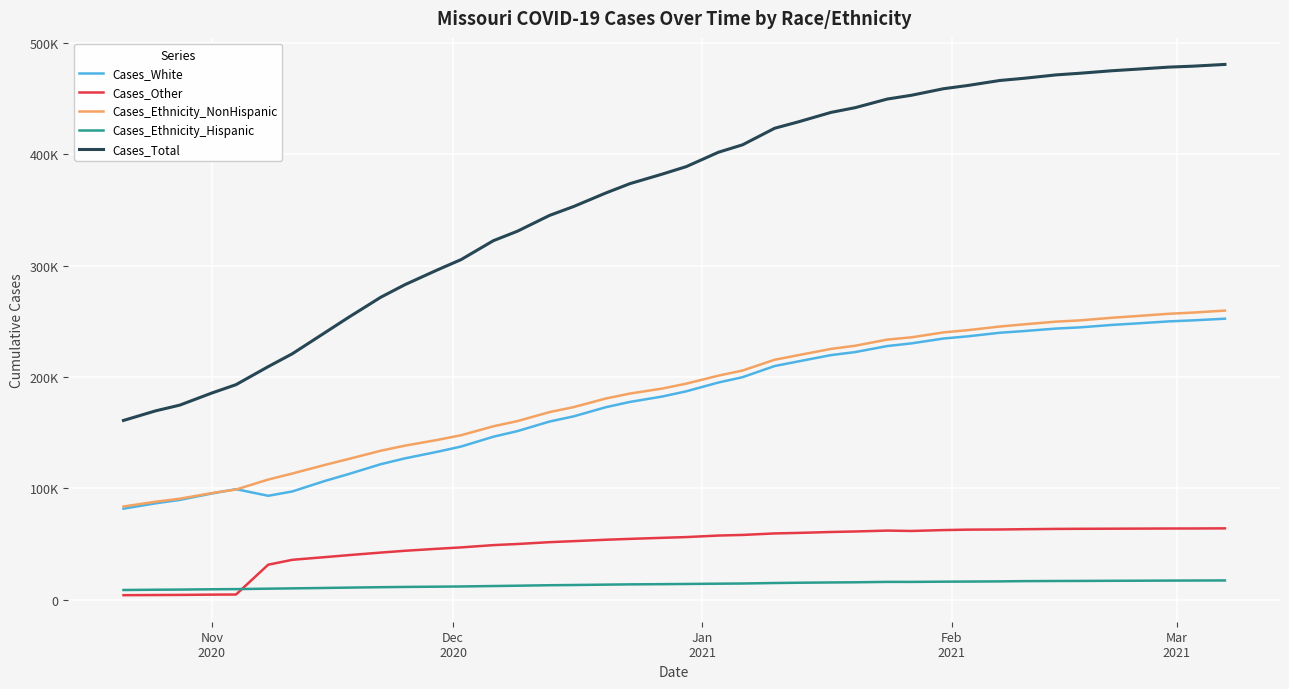

True or false: Cases_Ethnicity_Hispanic and Cases_White intersect in this chart.

False